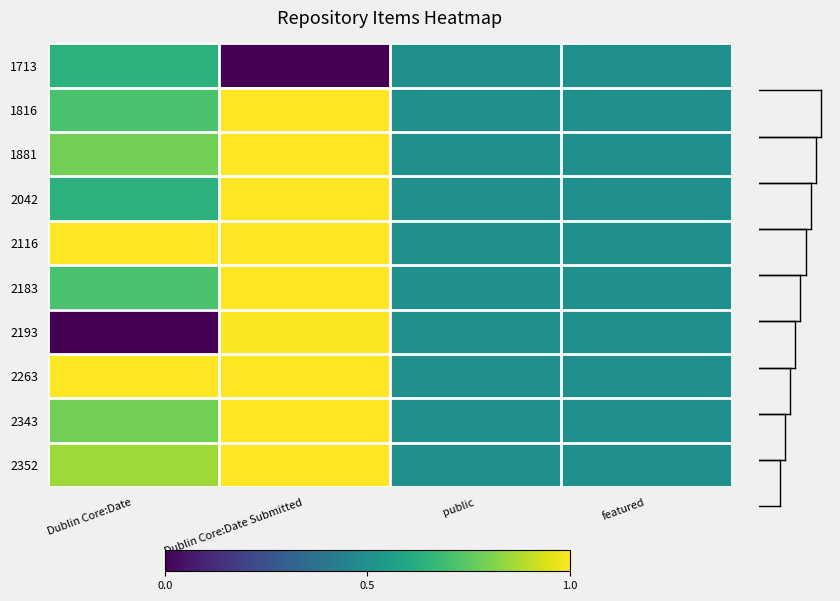

At public, list the series in order from largest to smallest.

1713, 1816, 1881, 2042, 2116, 2183, 2193, 2263, 2343, 2352